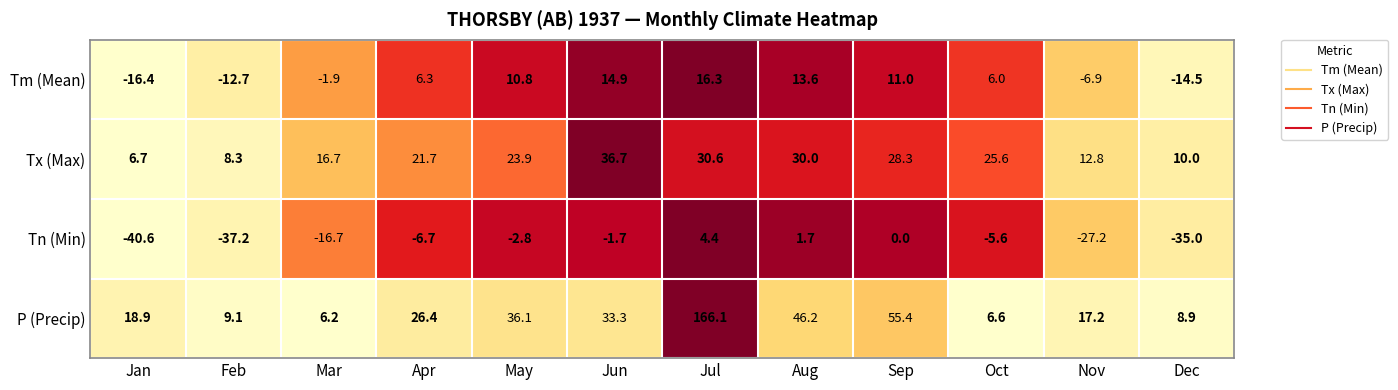

What is the difference between the maximum and minimum values in the P (Precip) series?

159.9